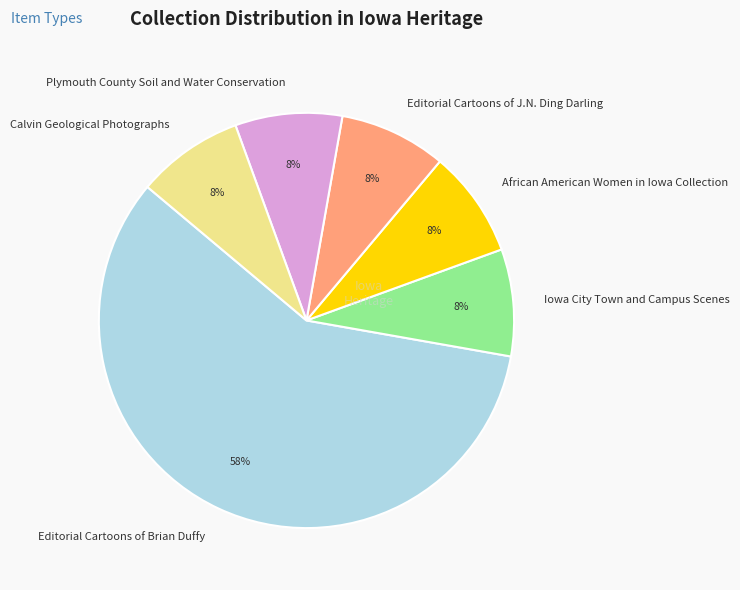

How many slices are in this pie chart?

6